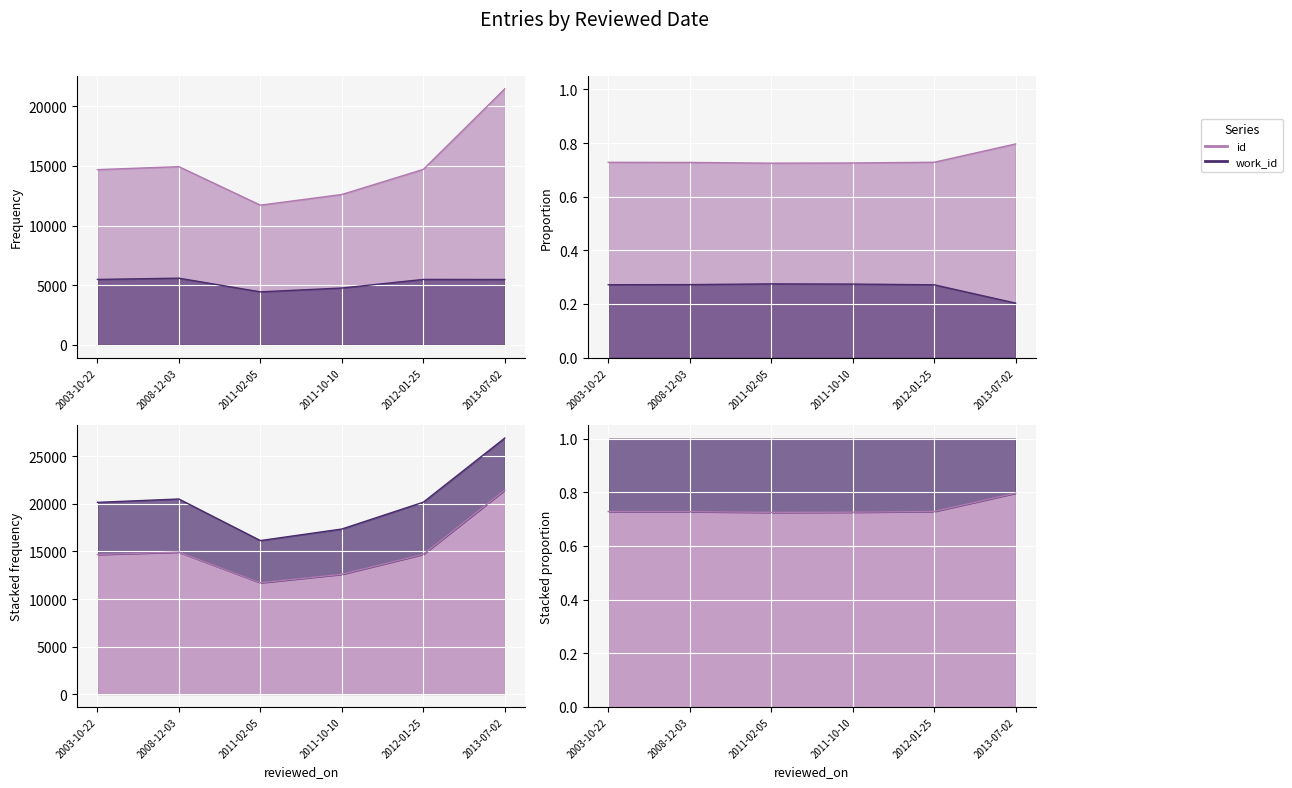

What is the label of the 6th point from the right?

2003-10-22